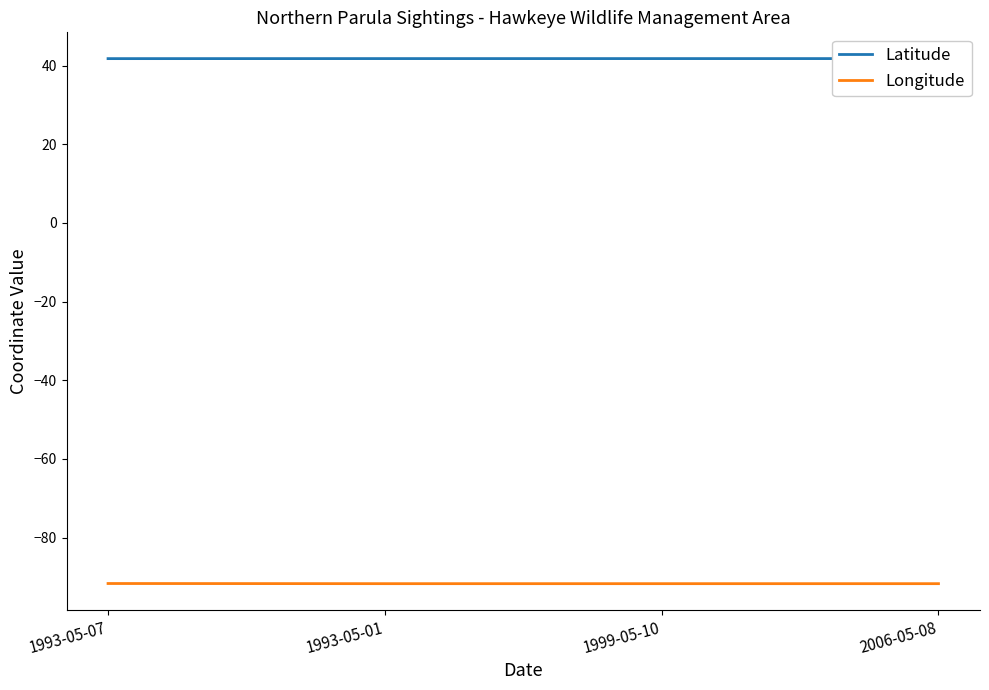

List the series in order of their overall mean, lowest first.

Longitude, Latitude